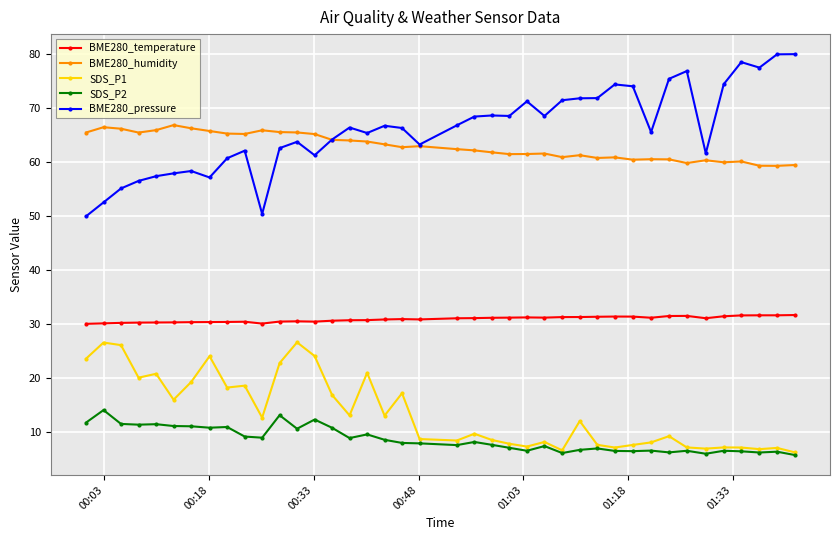

What is the value of the BME280_temperature point at the 34th from the left?

31.6